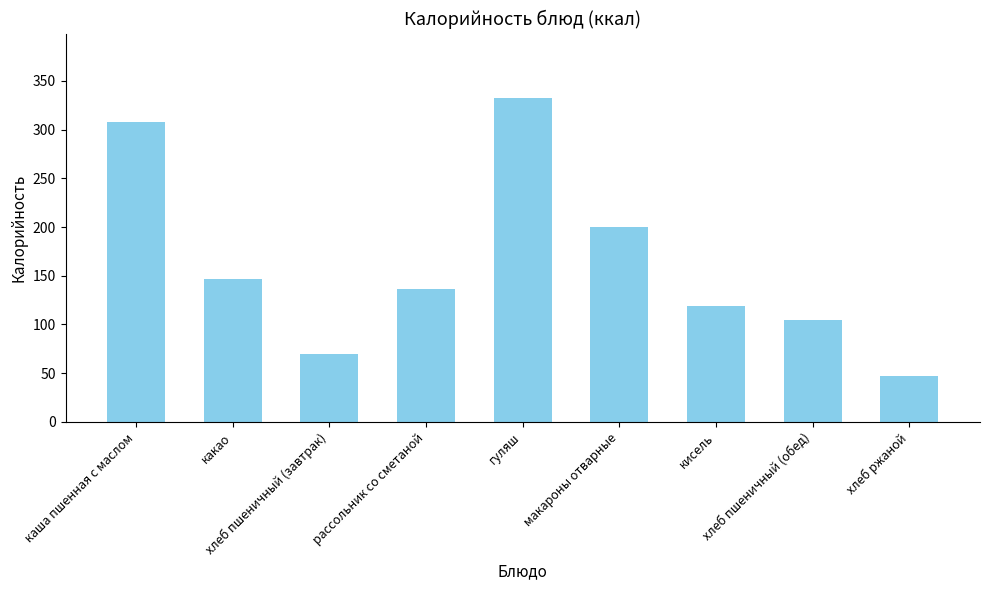

True or false: the data shows 84.2 at какао.

False